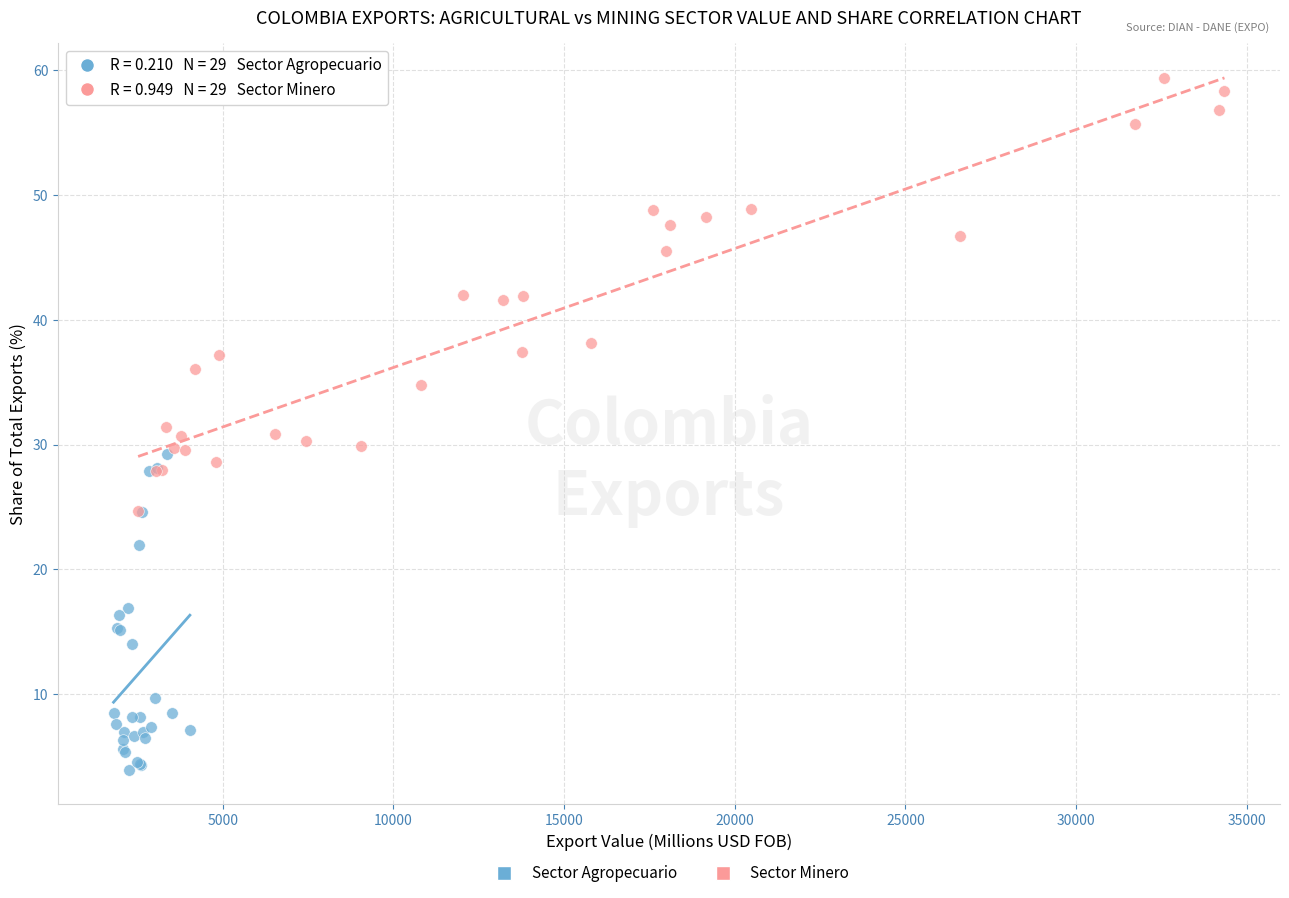

Which series contains the highest Y value?

Sector Minero